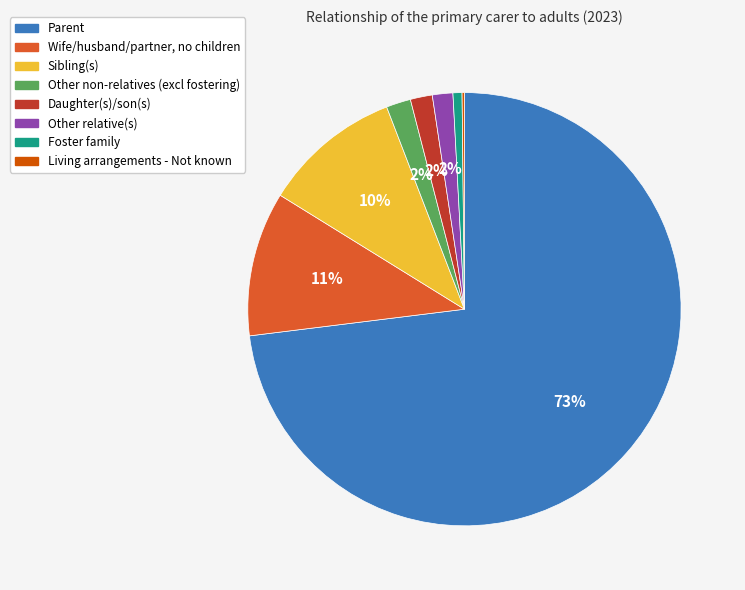

To the nearest percent, what is the average slice percentage?

12%